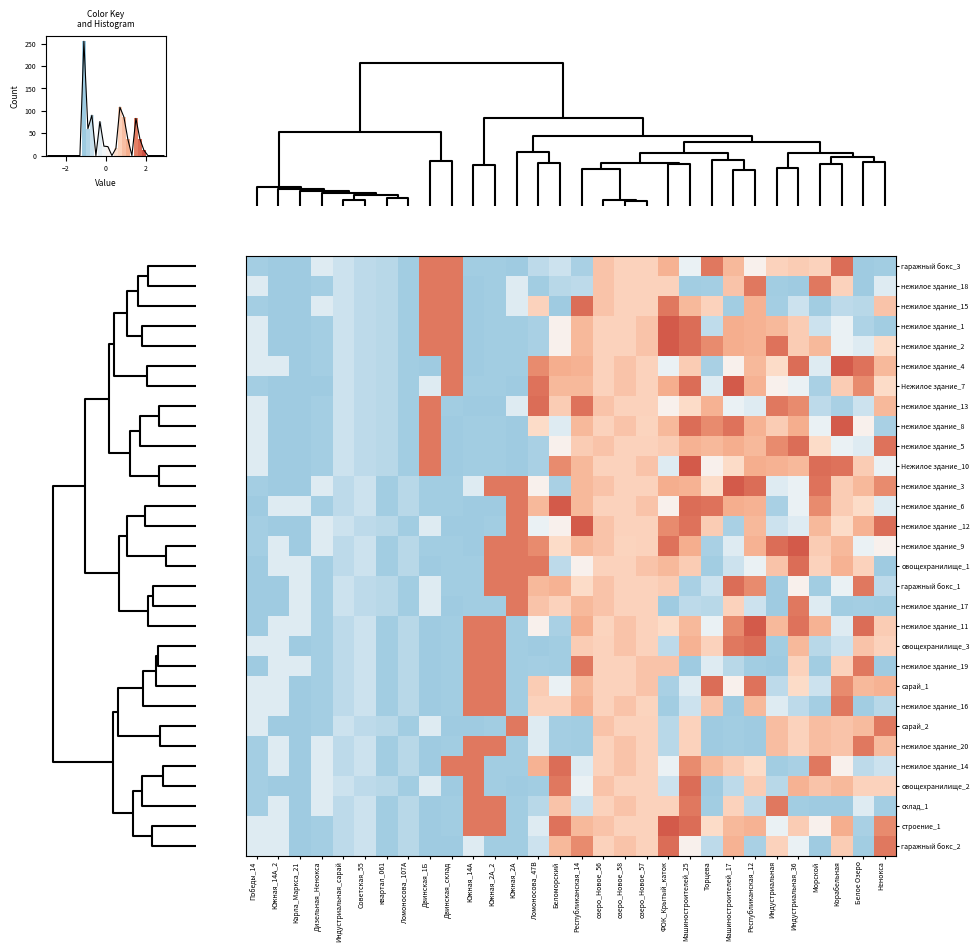

What is the difference between the maximum and minimum values in the нежилое здание_6 series?

2.9